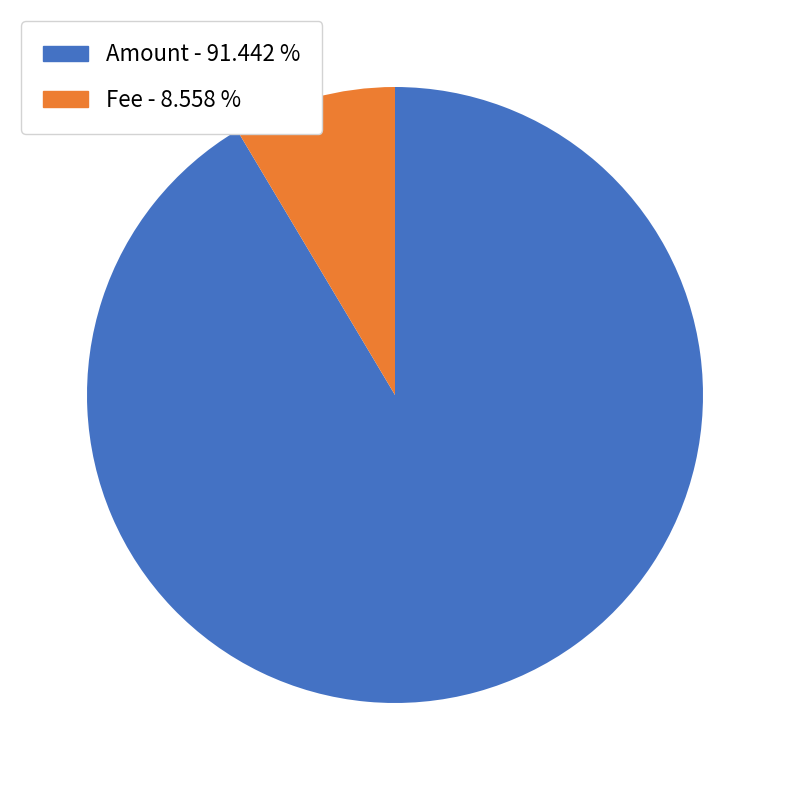

Is there any slice that represents more than half of the pie?

Yes